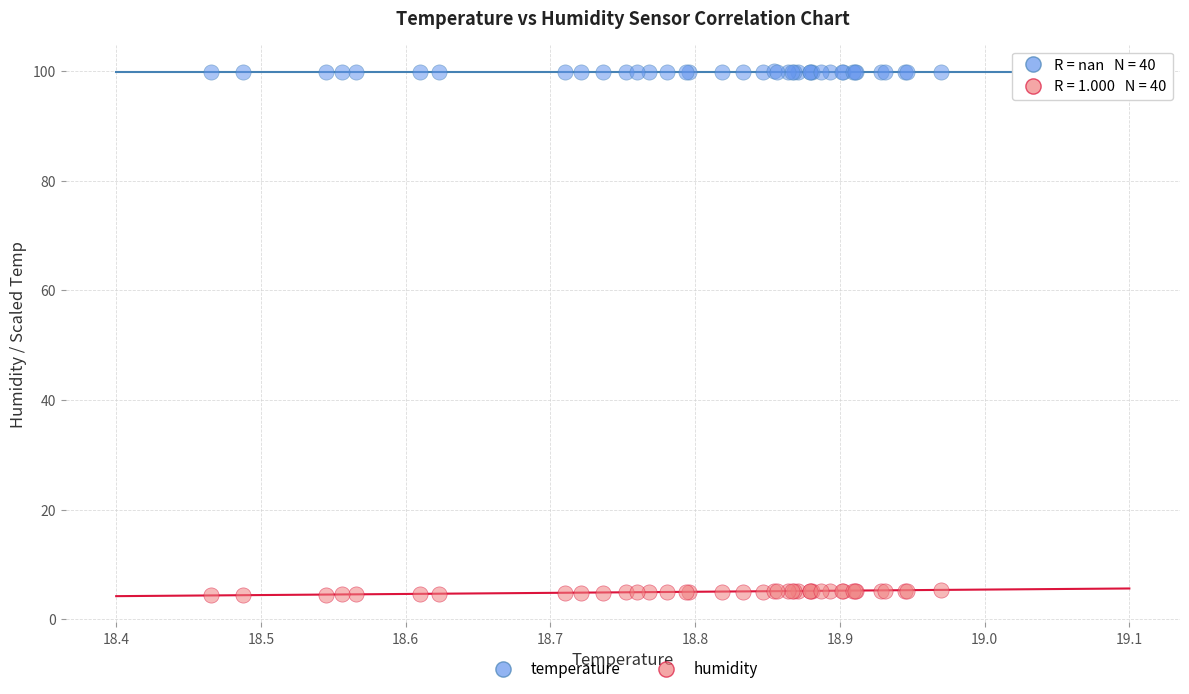

Which series has the largest Y range (max minus min)?

humidity